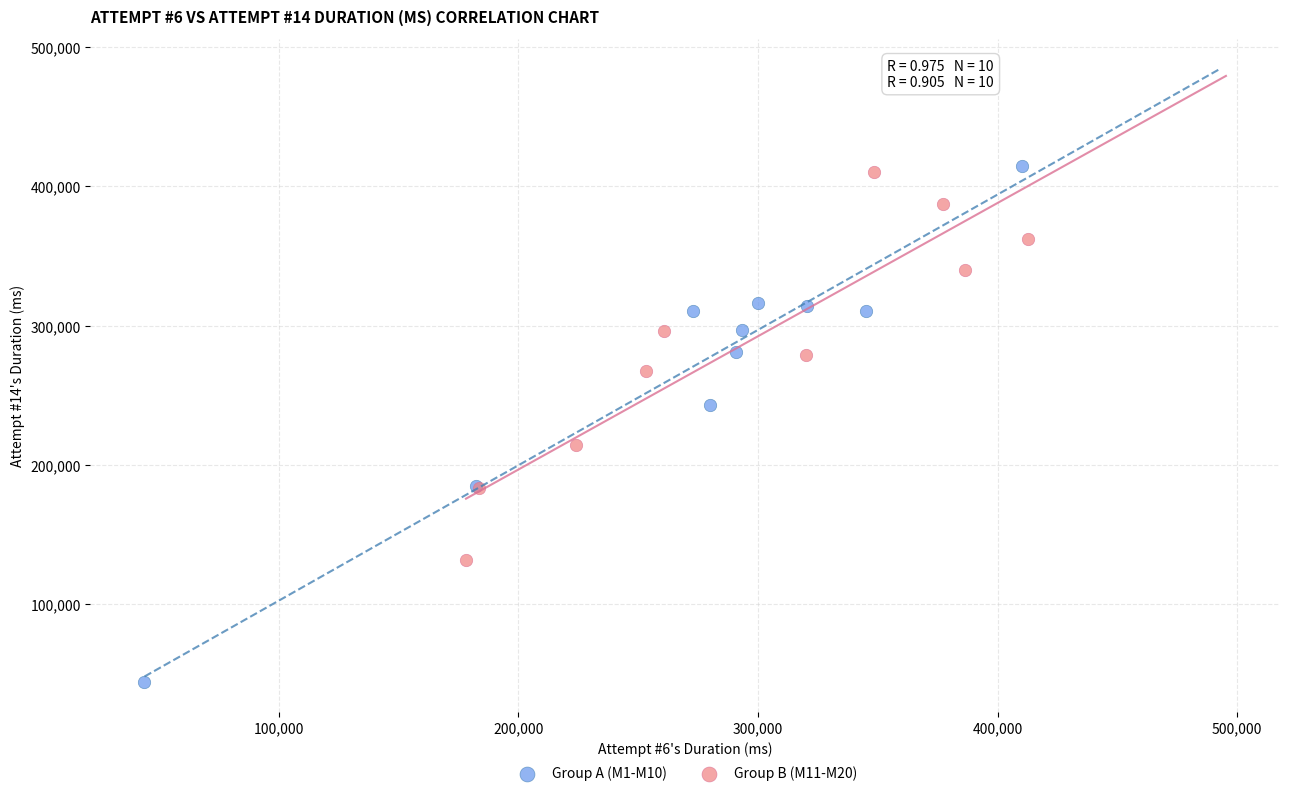

Which series has the largest Y range (max minus min)?

Group A (M1-M10)